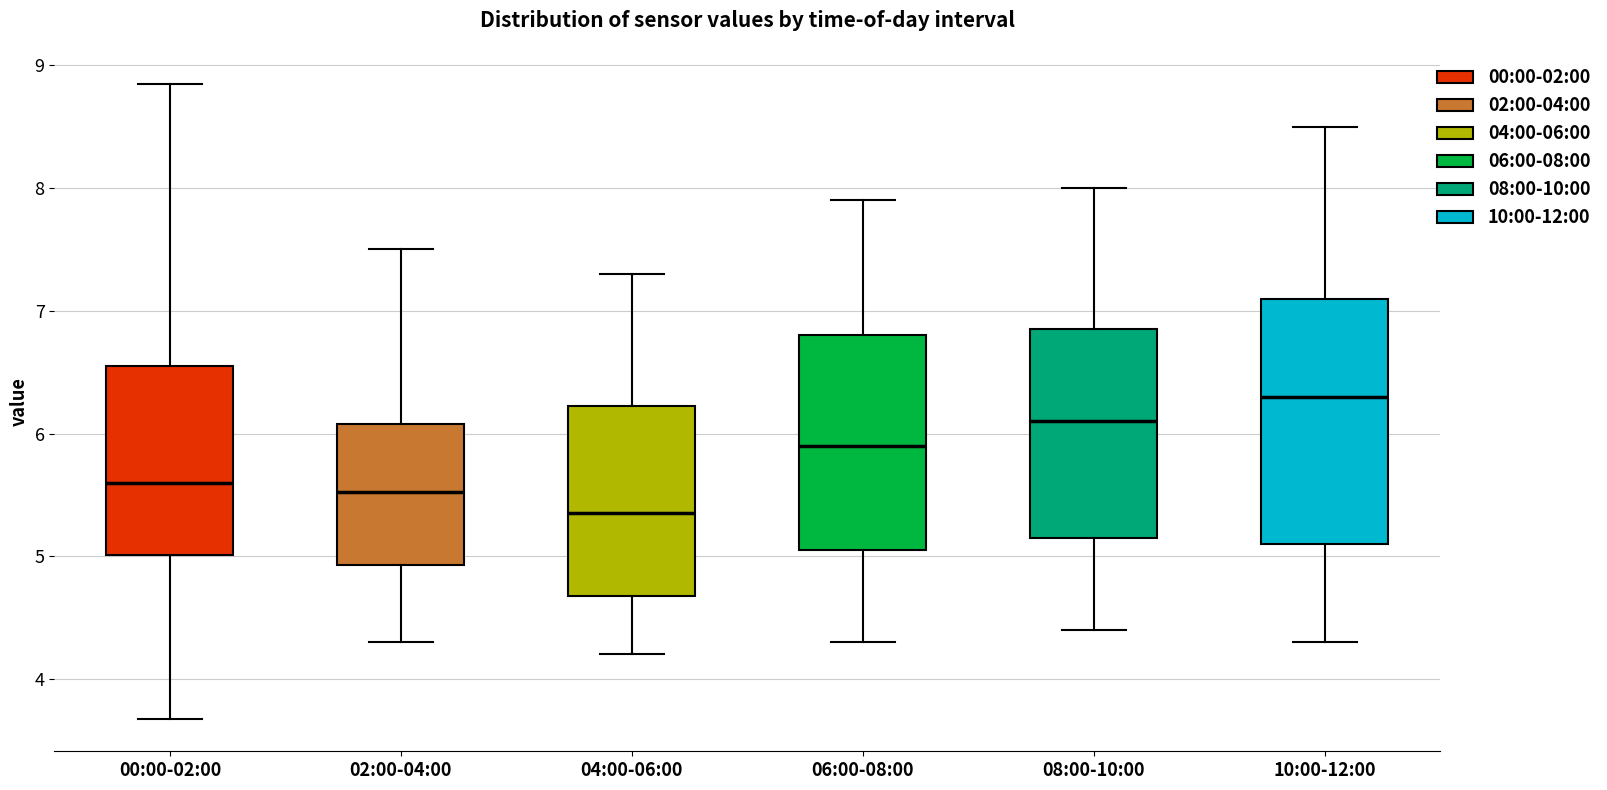

Reading left to right, transcribe this box plot: for each box, give where its median line is, the range the box spans, and where its two whiskers end, as read against the y-axis. The values are not printed on the chart, so give them approximately, as read against the axis.

00:00-02:00: median 5.6, box 5.0 to 6.6, whiskers 3.7 to 8.9
02:00-04:00: median 5.5, box 4.9 to 6.1, whiskers 4.3 to 7.5
04:00-06:00: median 5.4, box 4.7 to 6.2, whiskers 4.2 to 7.3
06:00-08:00: median 5.9, box 5.1 to 6.8, whiskers 4.3 to 7.9
08:00-10:00: median 6.1, box 5.2 to 6.9, whiskers 4.4 to 8.0
10:00-12:00: median 6.3, box 5.1 to 7.1, whiskers 4.3 to 8.5